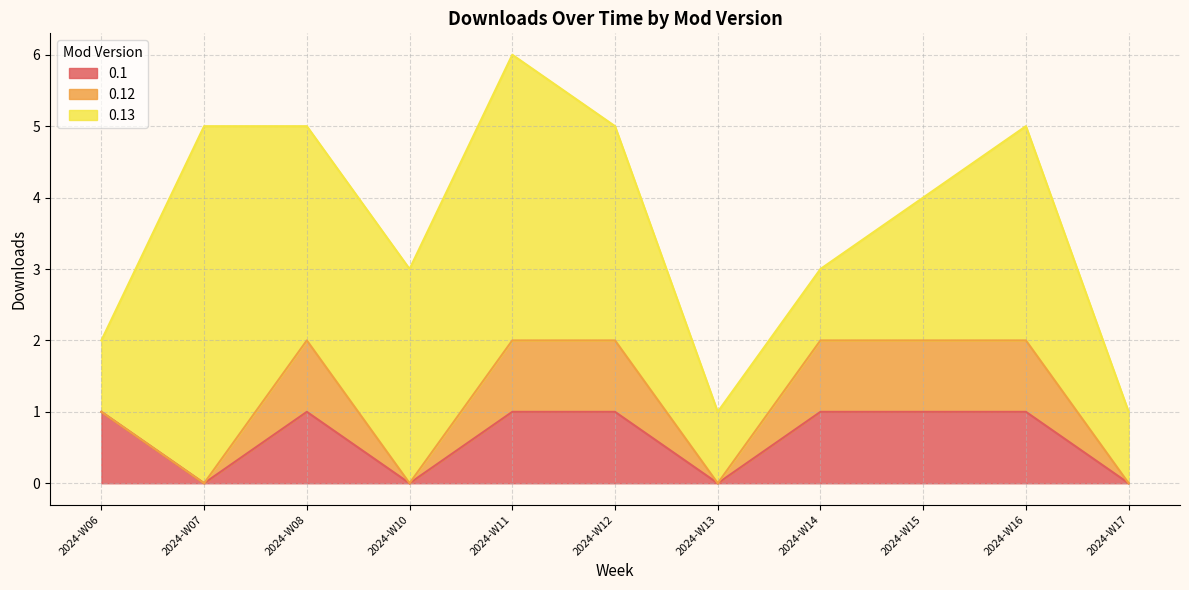

What is the value of the 0.12 point at the 15th from the left?

2